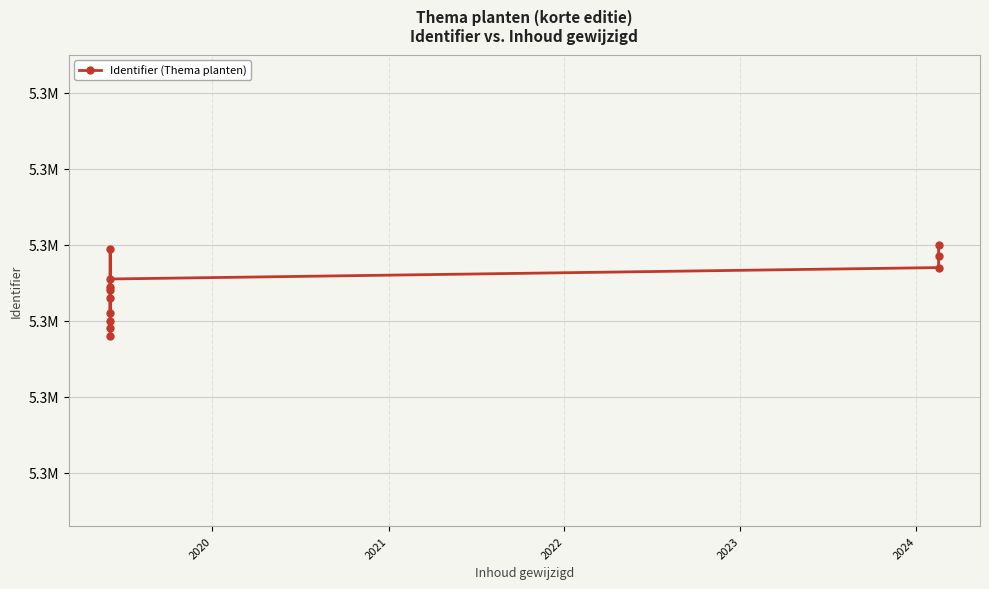

What is the approximate value at 2021?

5277798